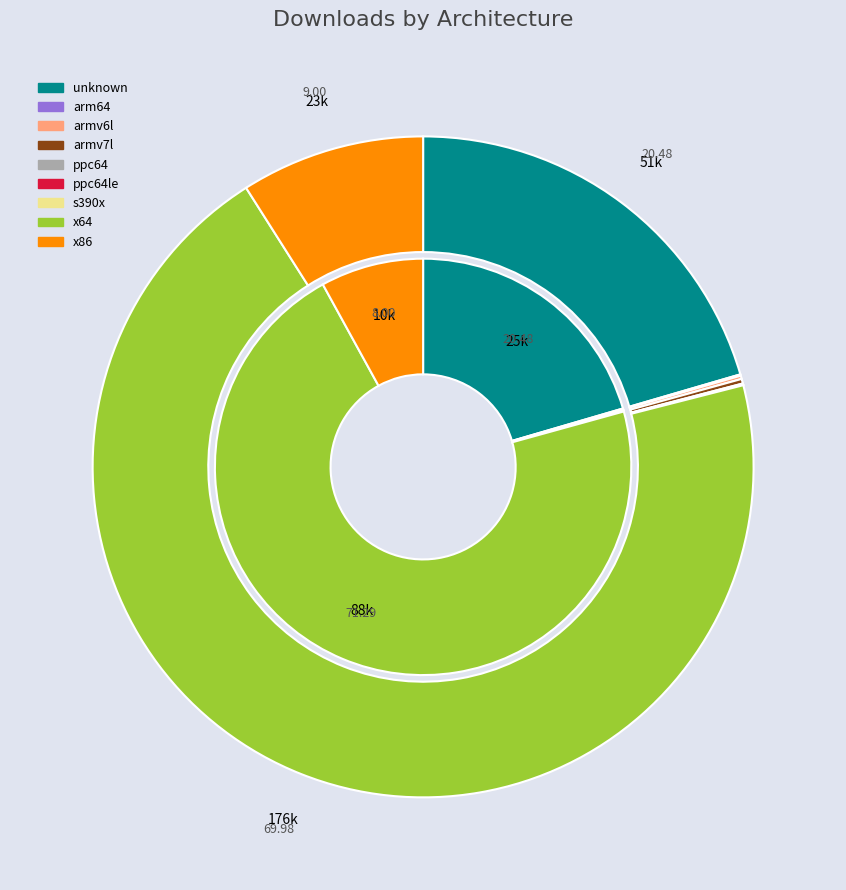

Which category has the biggest portion of the pie?

x64